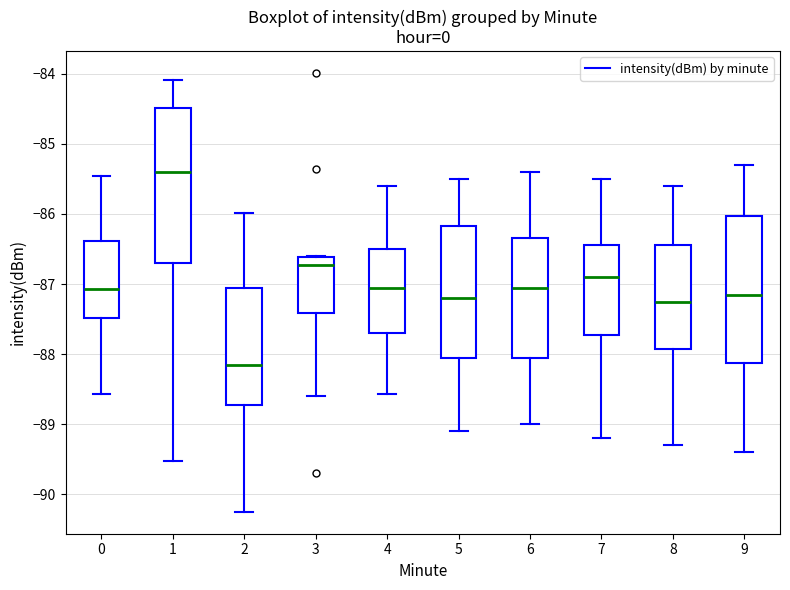

Comparing the boxes themselves (not the whiskers), which one is the tallest?

1